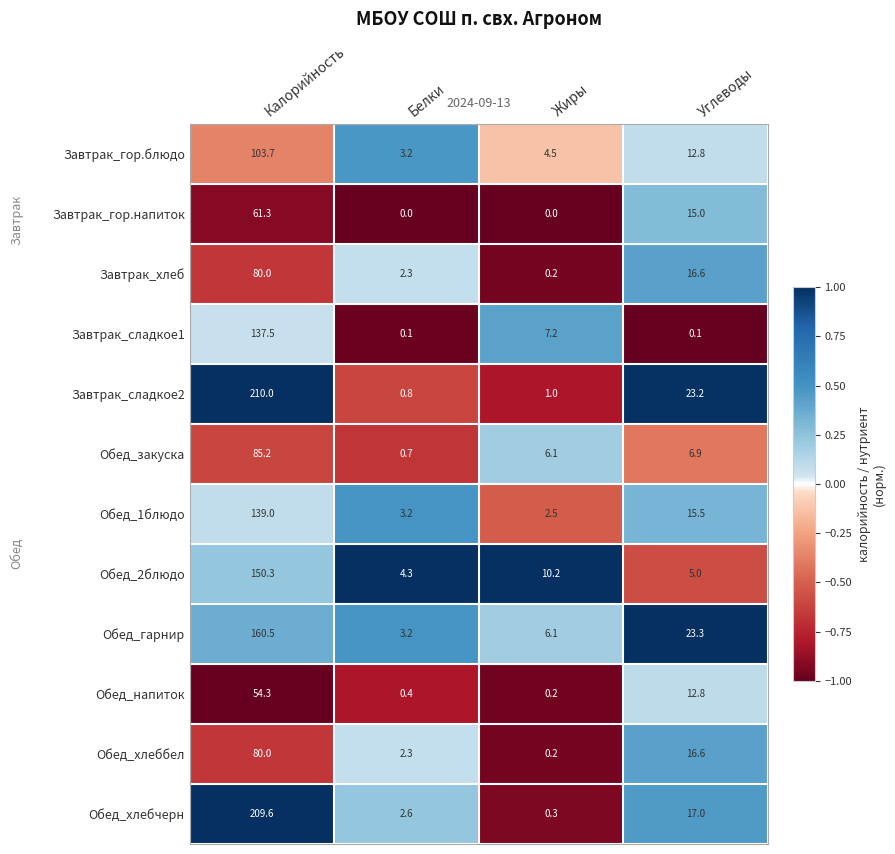

What is the difference between the highest and lowest values at Углеводы?

23.2